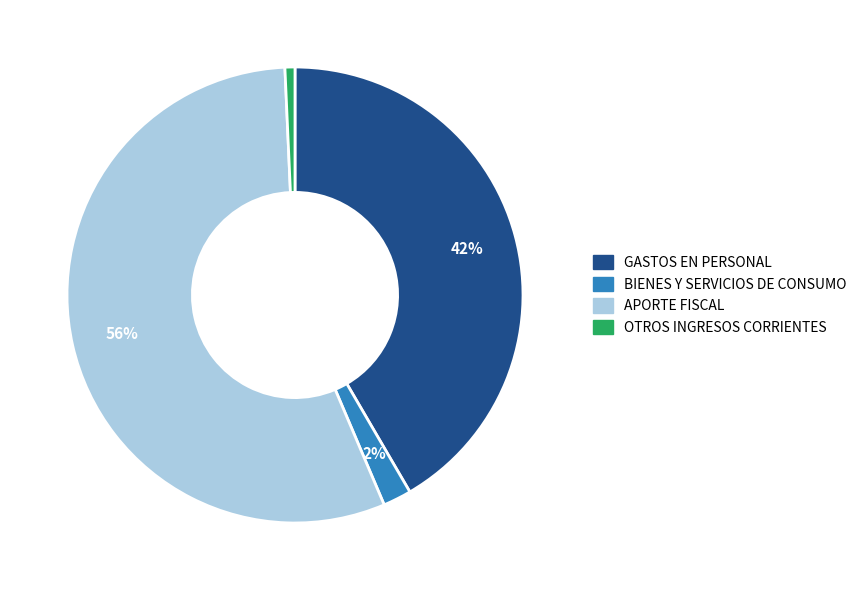

To the nearest percent, what is the average slice percentage?

25%